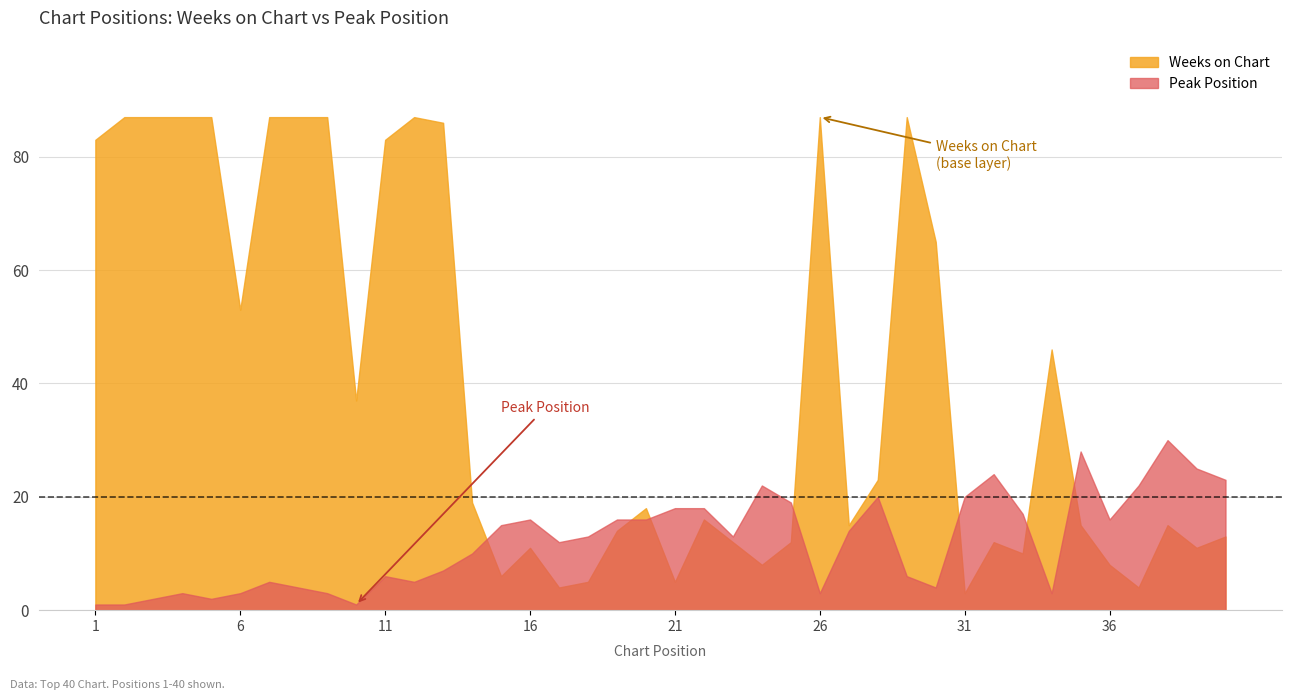

At which category does Peak Position reach its first local peak?

4